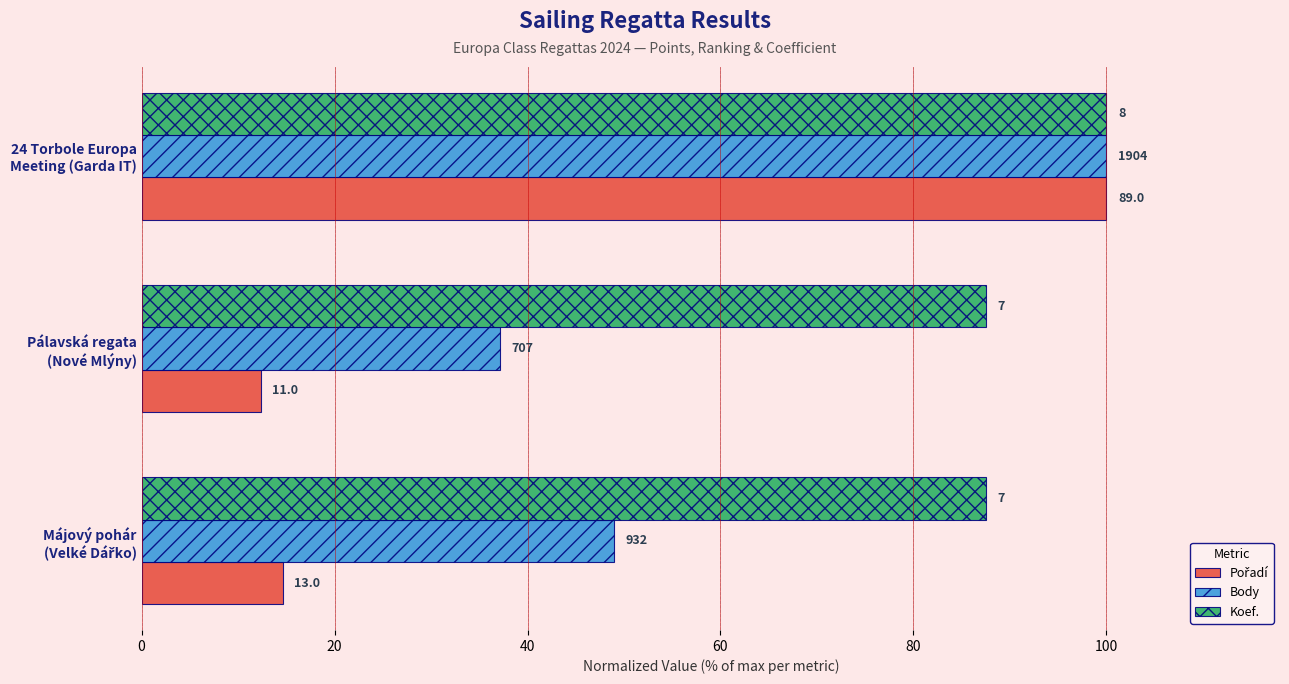

How many bars are there in total?

9